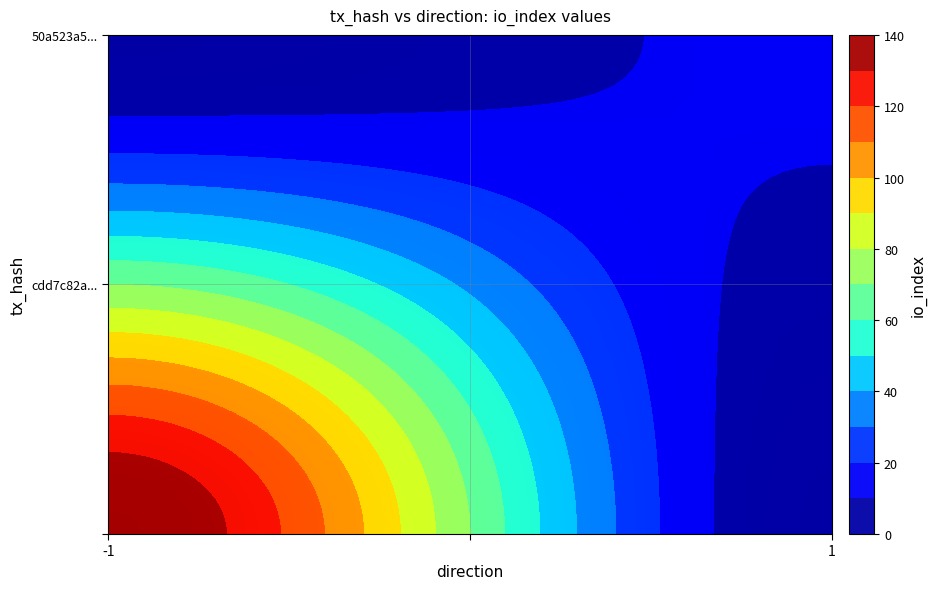

Is it true that 50a523a5fd07ef2b9bad290028020a0b57e4da2 equals 19 at io_index?

False